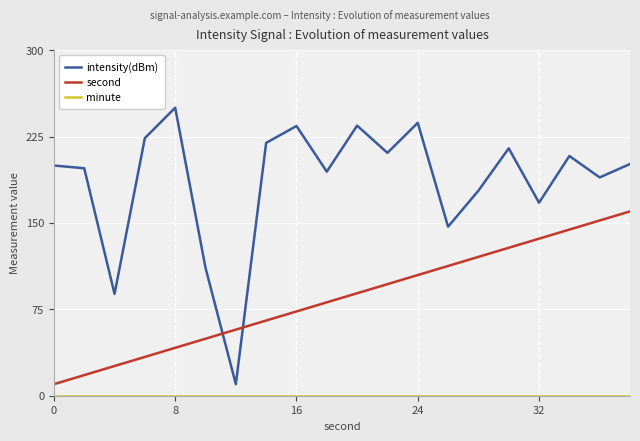

What is the maximum value shown in the chart?

250.0